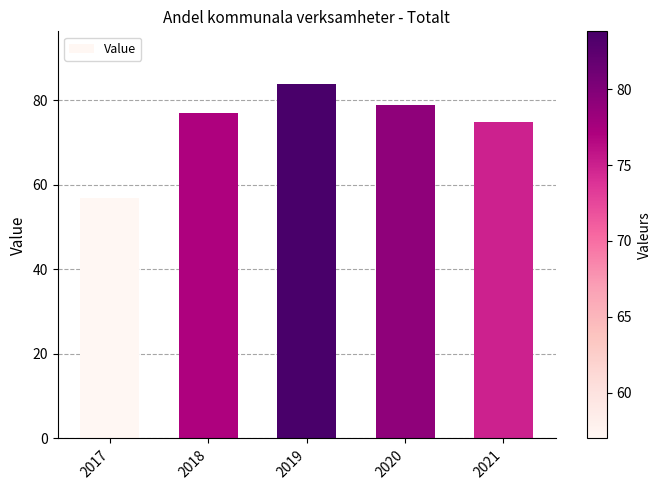

What value does the data have at 2020?

79.0